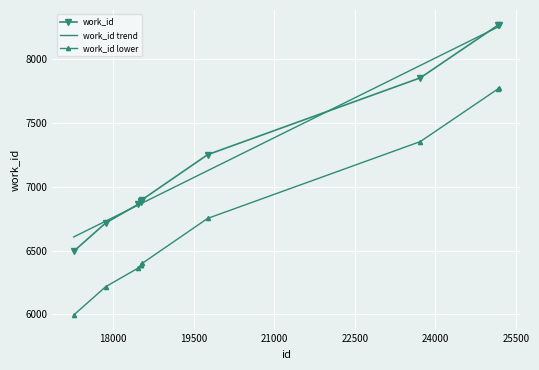

True or false: work_id and work_id lower cross at least once.

False